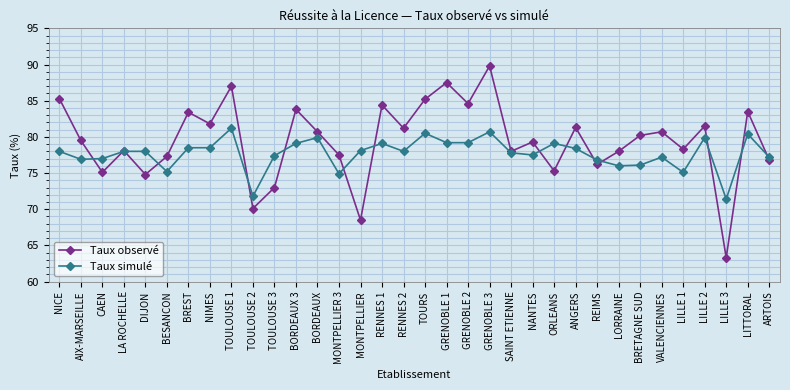

Which series ends up on top after the final intersection of Taux observé and Taux simulé?

Taux simulé